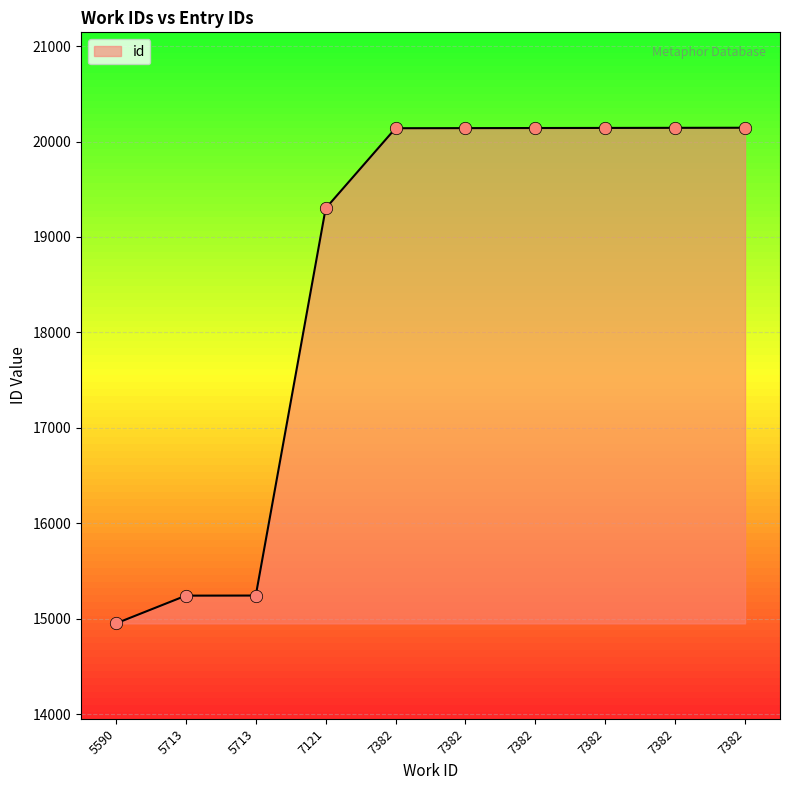

What is the change in value from 5590 to 7382?

+5190